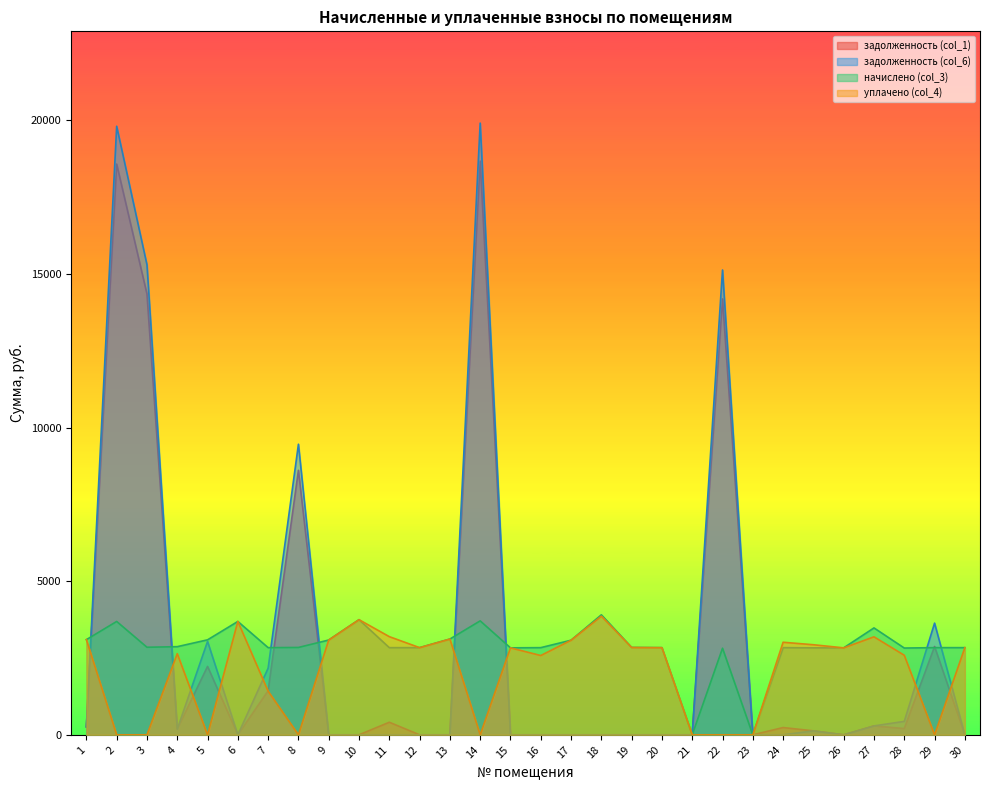

Between 3 and 1, which is larger?

3